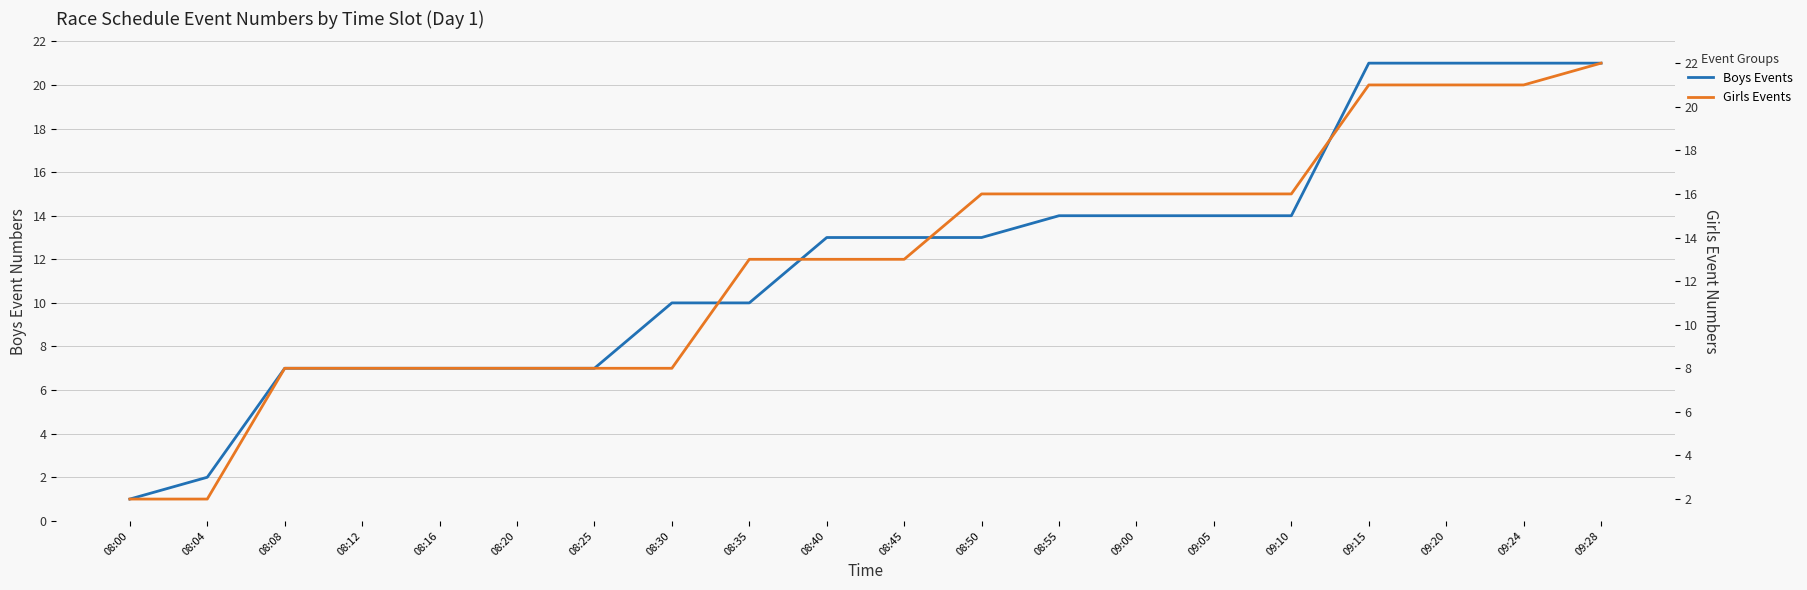

What is the value of the Boys Events point at the 18th from the left?

21